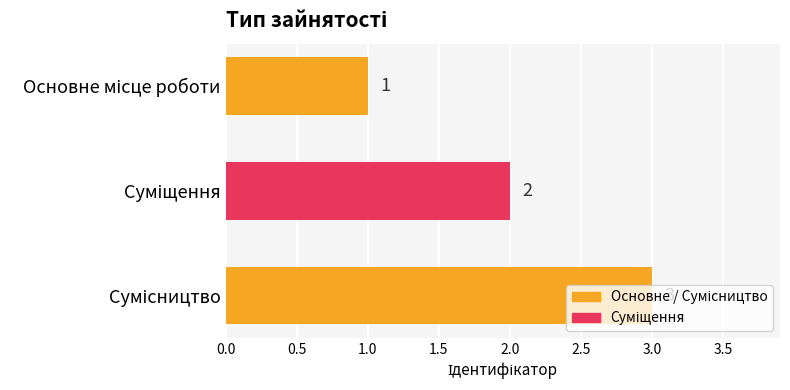

What is the sum of all values?

6